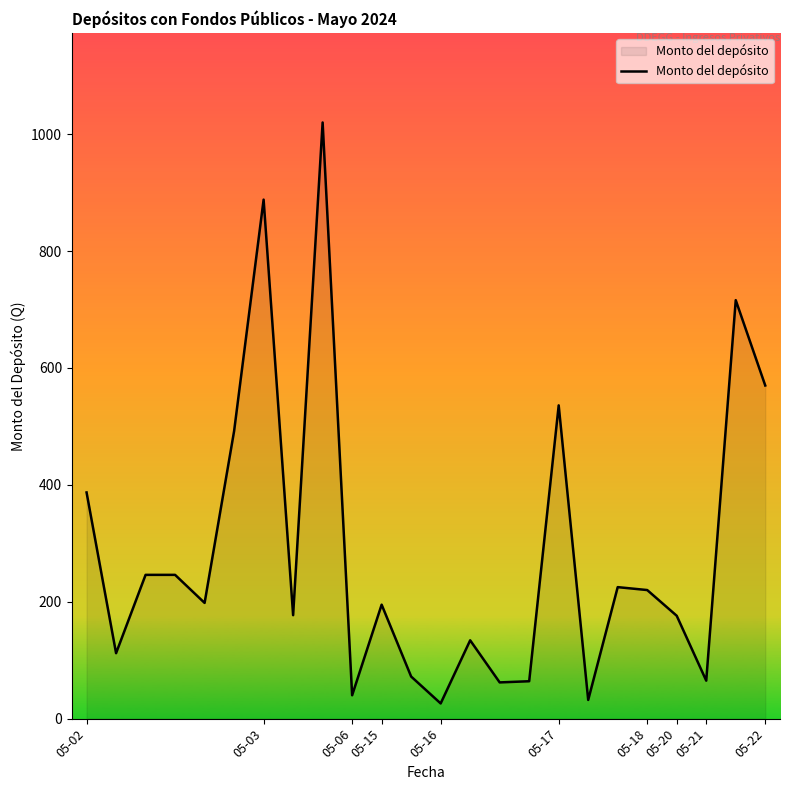

What is the smallest value displayed?

26